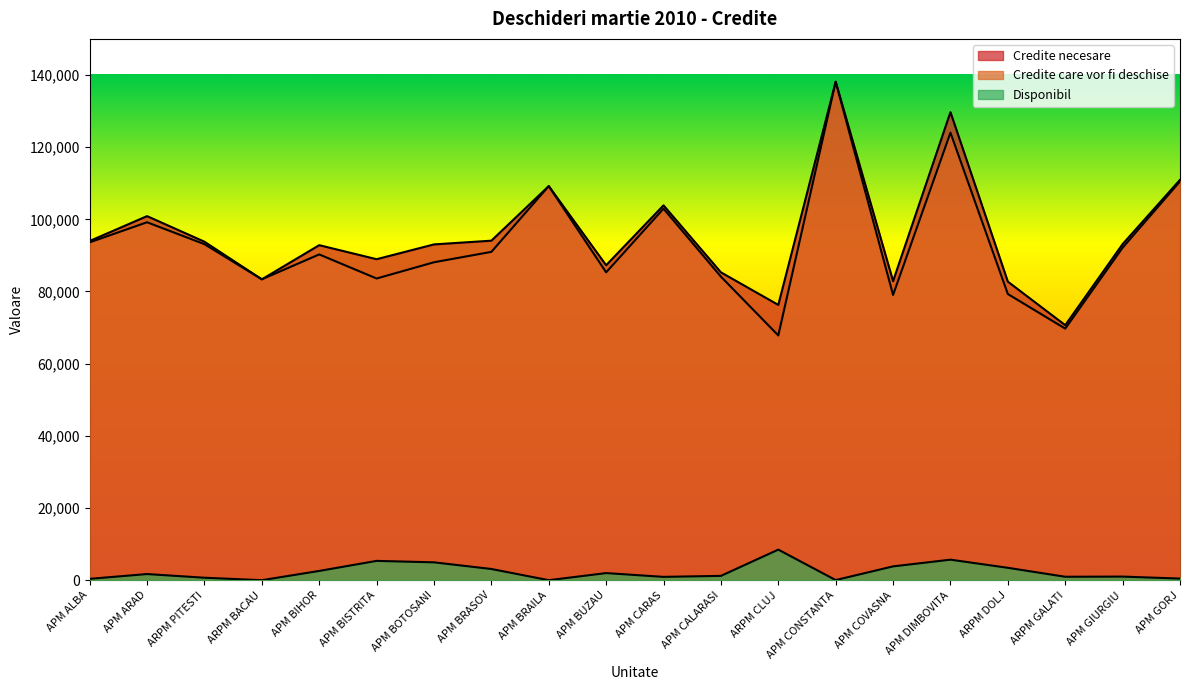

What is the sum of all Disponibil values?

46644